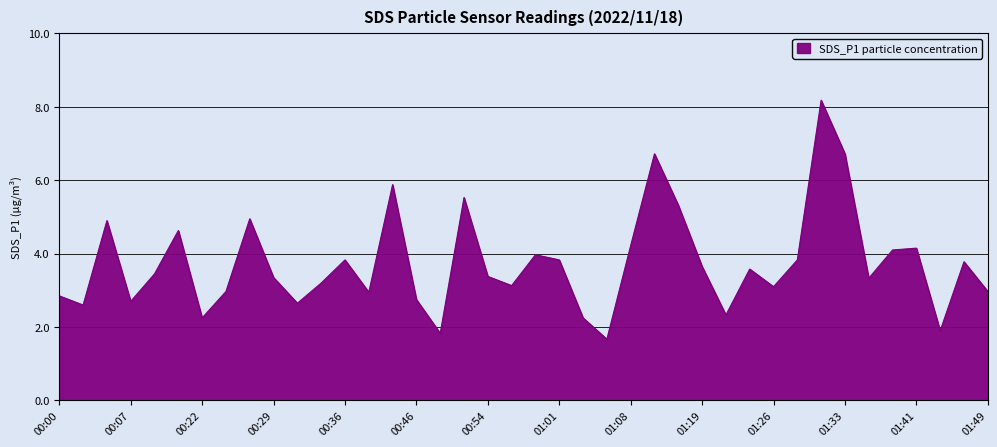

What is the difference between the maximum and minimum values?

6.5